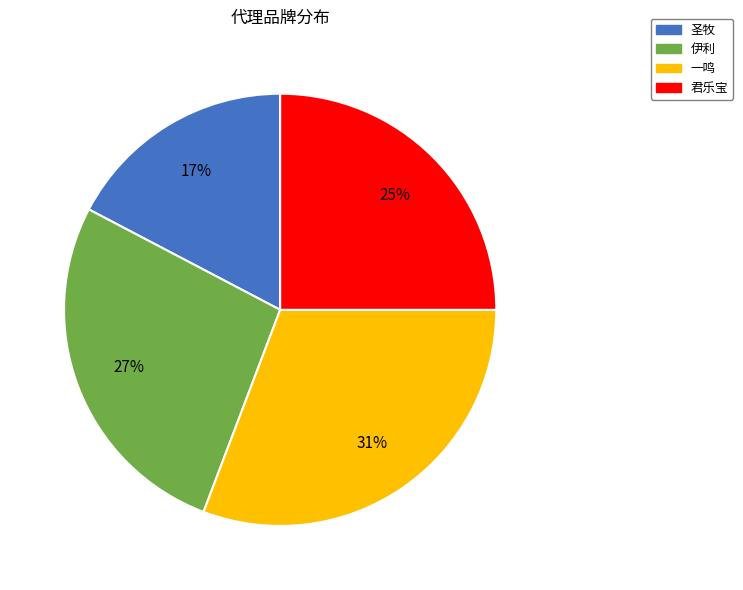

To the nearest percent, what percentage of the pie is 君乐宝?

25%